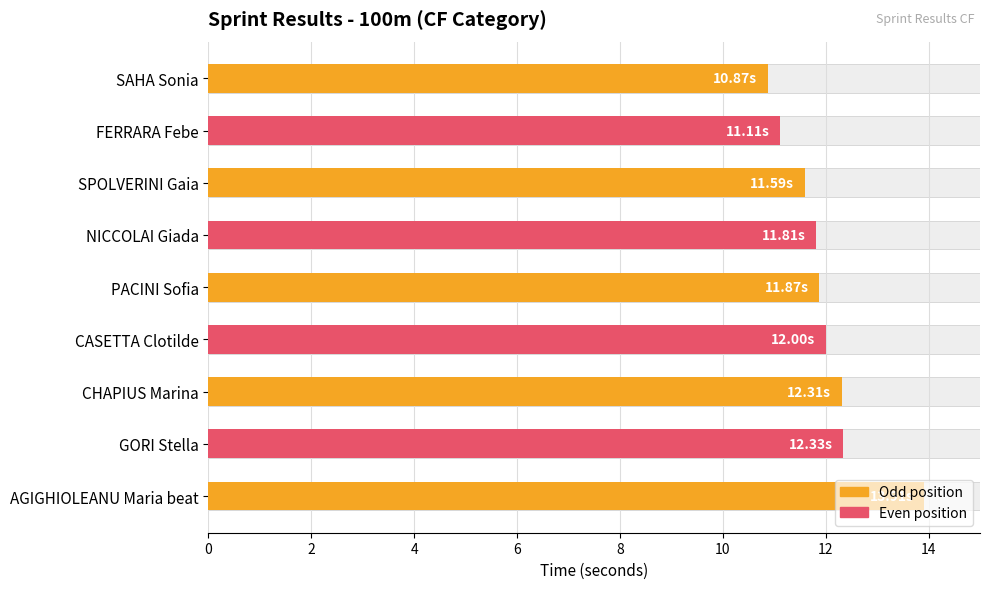

What is the difference between the maximum and minimum values?

3.0